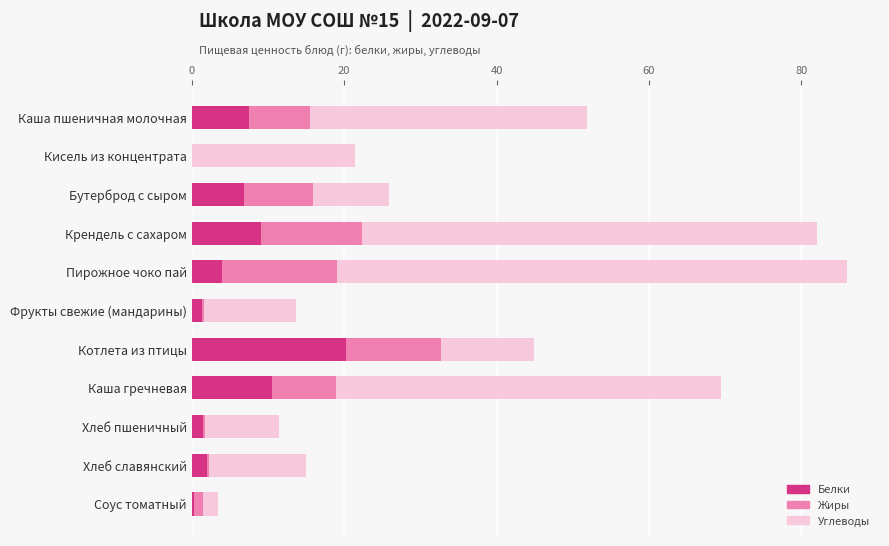

How many data points does each series have?

11